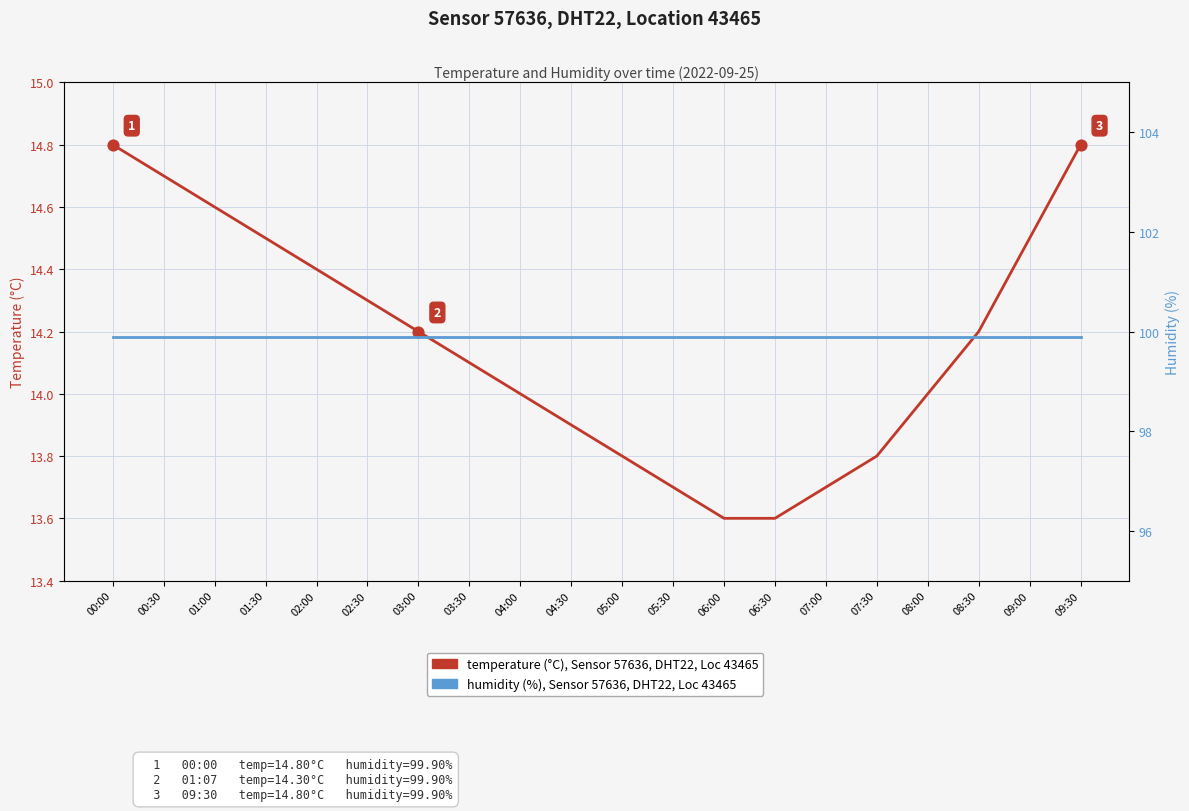

Which series has the largest Y range (max minus min)?

temperature (°C), Sensor 57636